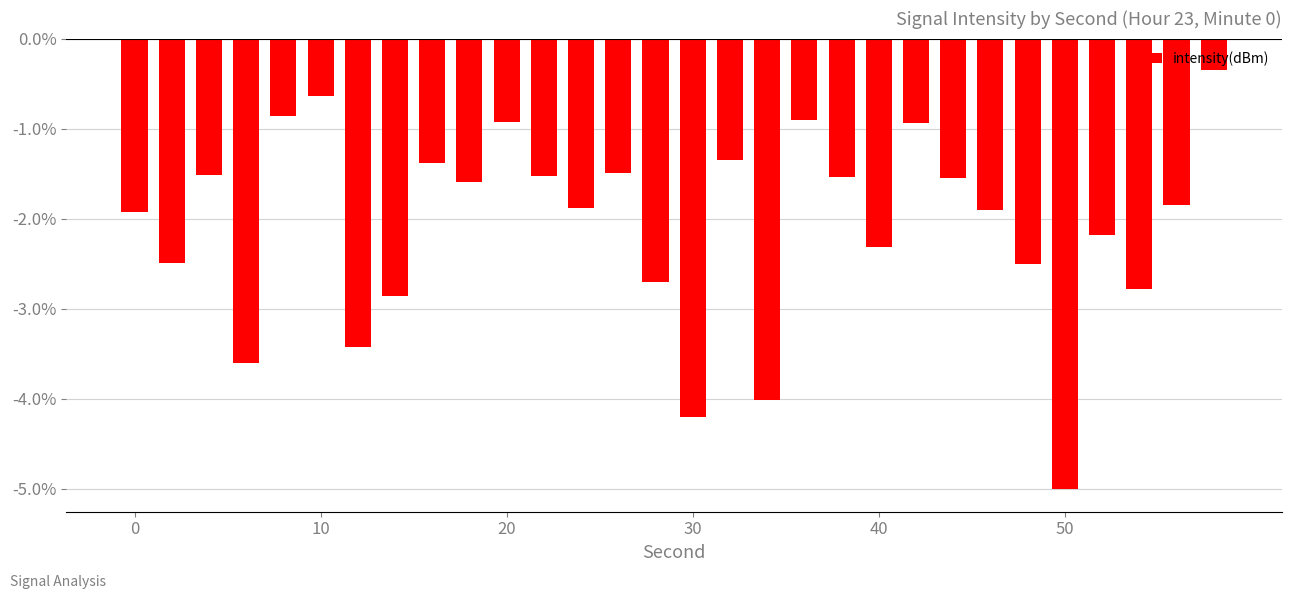

Are the bars grouped side by side (vs. stacked)?

No